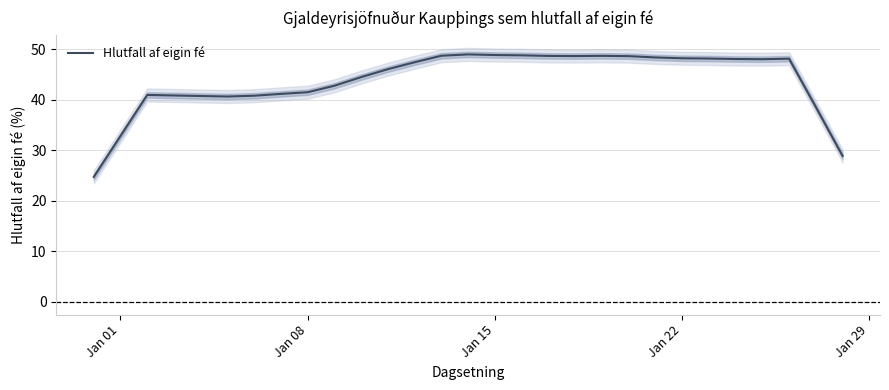

Reading left to right, what are all the values shown in this chart?

24.7	32.8	40.9	40.8	40.7	40.6	40.8	41.1	41.5	42.7	44.5	46.0	47.4	48.7	48.9	48.8	48.8	48.6	48.6	48.7	48.6	48.3	48.2	48.1	48.0	48.0	48.1	38.5	28.9